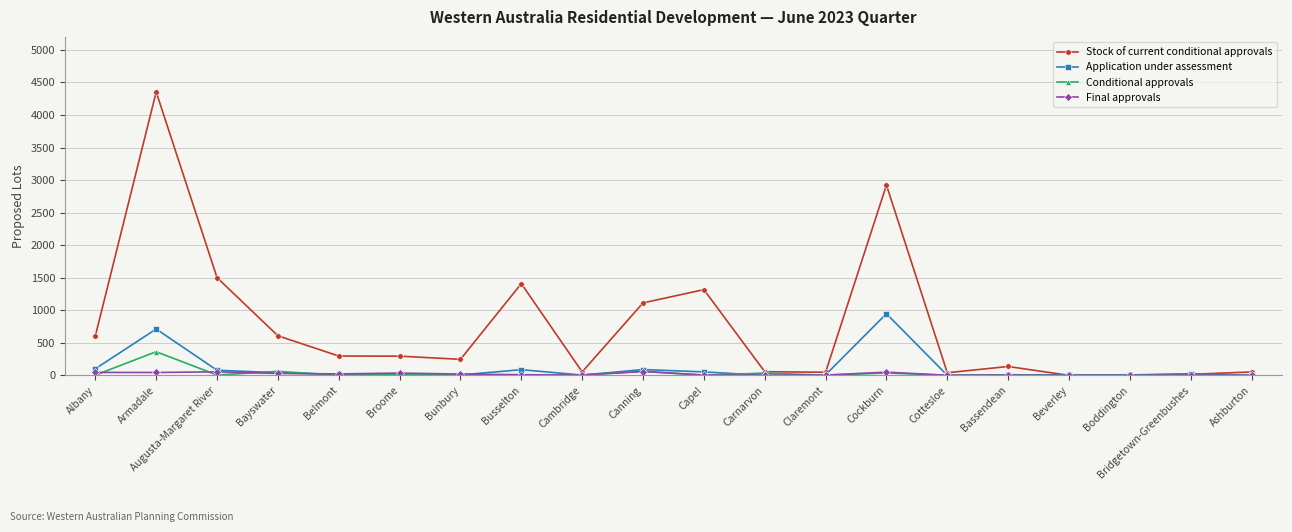

What is the total value across all series at Capel?

1377